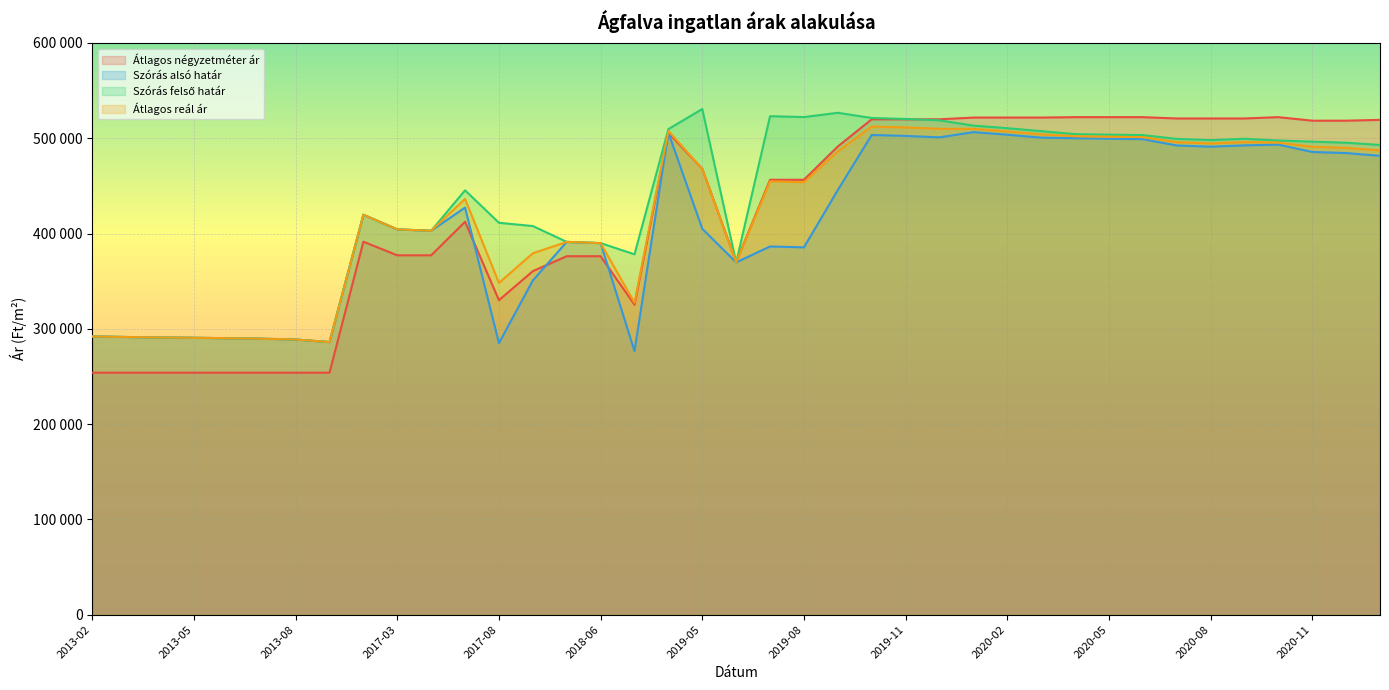

What is the minimum value shown in the chart?

253947